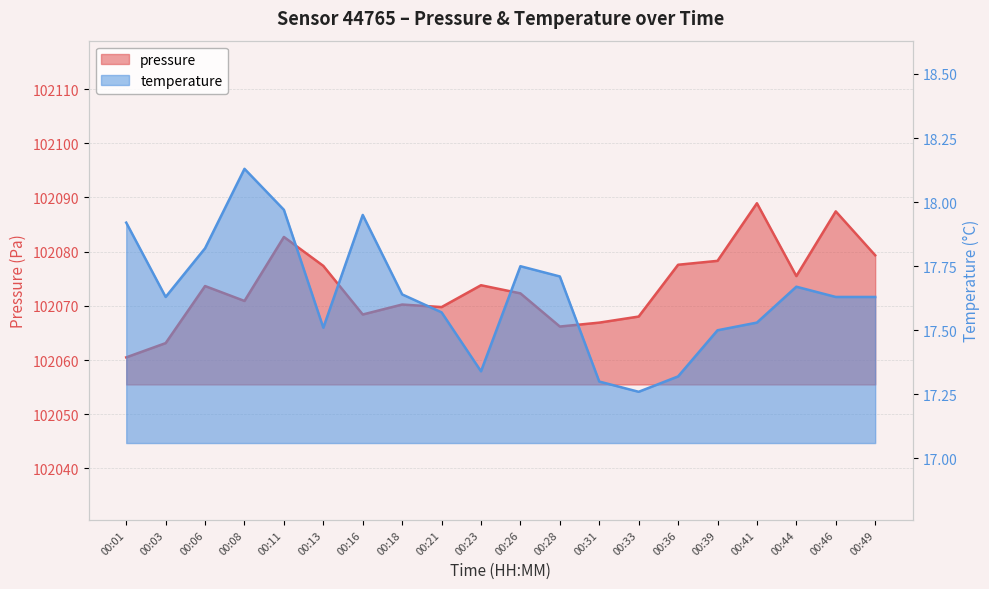

Where is the first local minimum for pressure?

00:08